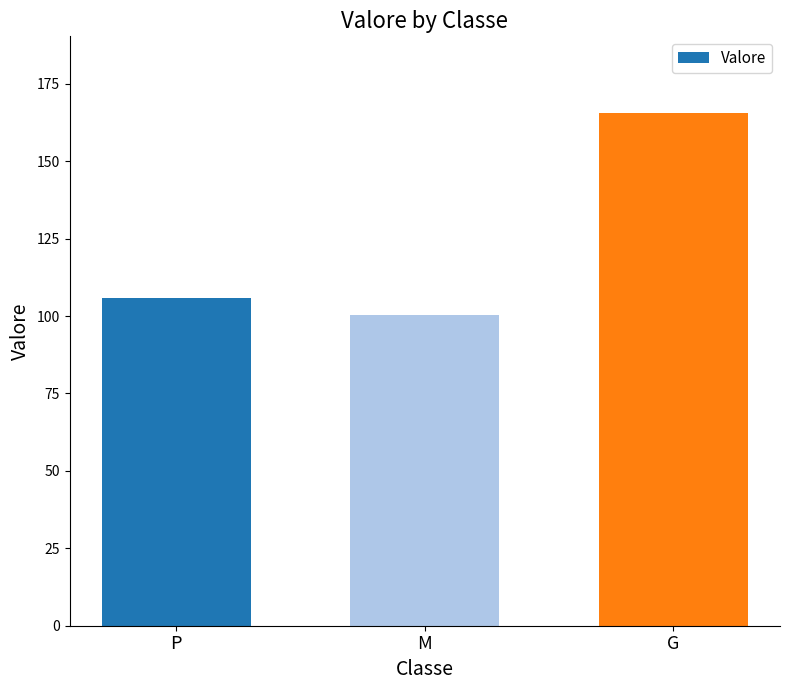

At which label does the data first exceed 105?

P